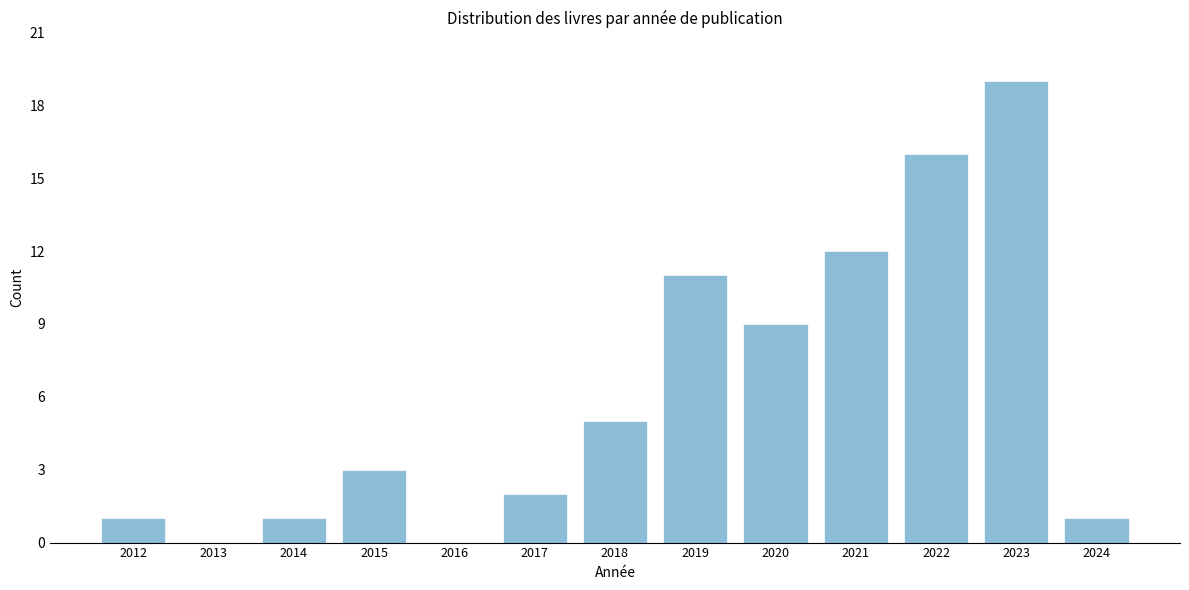

Reading left to right, transcribe all the data shown in this chart.

2012=1	2013=0	2014=1	2015=3	2016=0	2017=2	2018=5	2019=11	2020=9	2021=12	2022=16	2023=19	2024=1